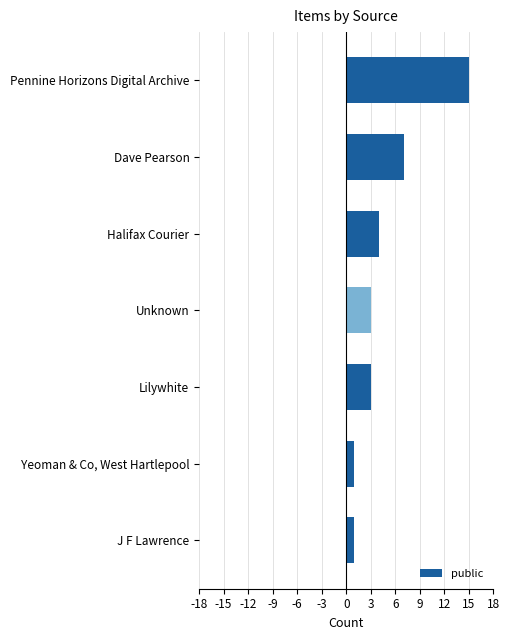

How many distinct data groups are displayed?

1